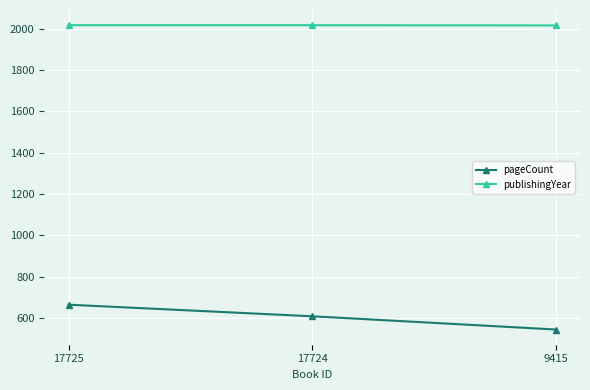

Count the number of categories in the chart.

3